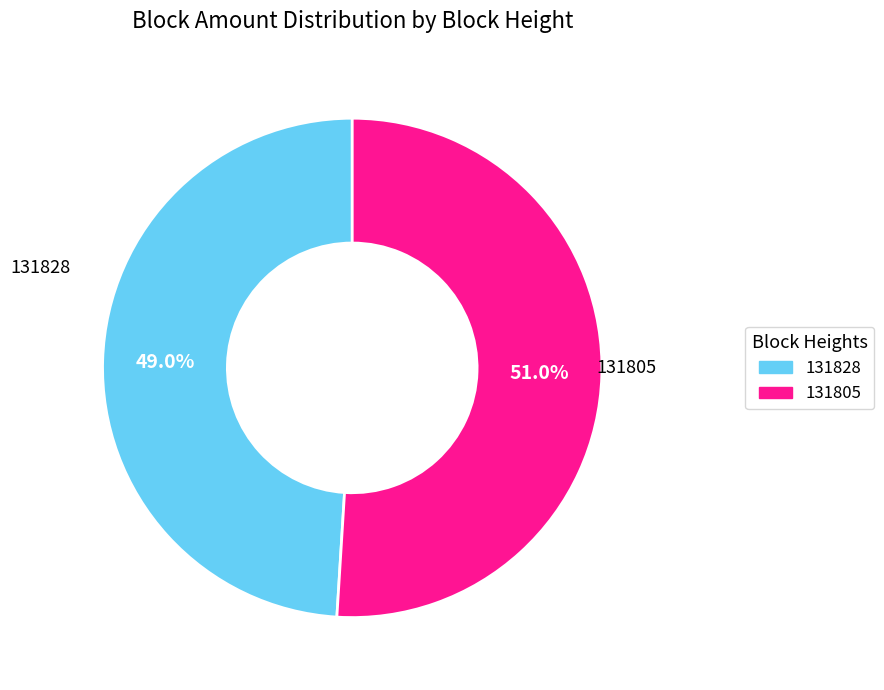

To the nearest percent, what is the difference between the largest and smallest slice percentages?

2%